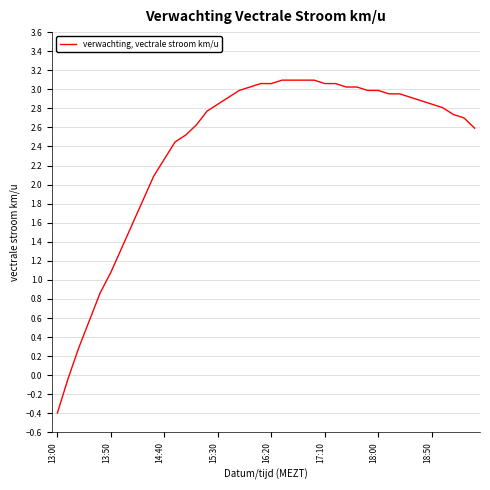

How many lines are shown in the chart?

1